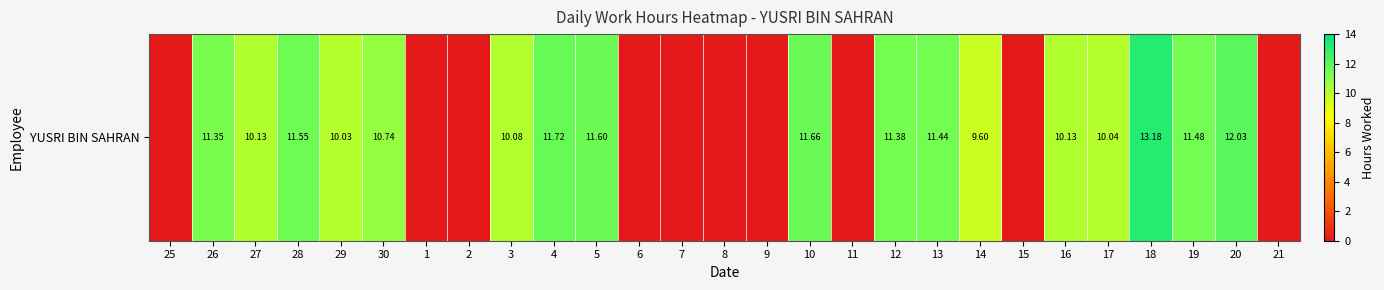

Reading left to right, list all the values displayed in this chart.

25=0.0	26=11.3	27=10.1	28=11.6	29=10.0	30=10.7	1=0.0	2=0.0	3=10.1	4=11.7	5=11.6	6=0.0	7=0.0	8=0.0	9=0.0	10=11.7	11=0.0	12=11.4	13=11.4	14=9.6	15=0.0	16=10.1	17=10.0	18=13.2	19=11.5	20=12.0	21=0.0